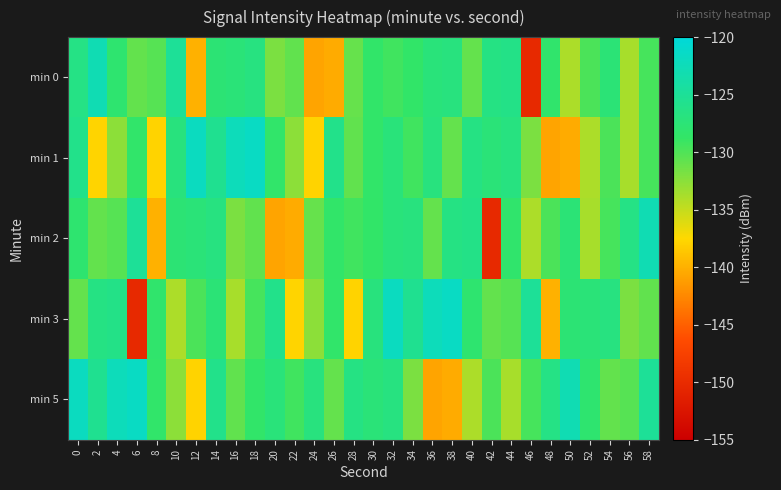

Count the number of categories in the chart.

30